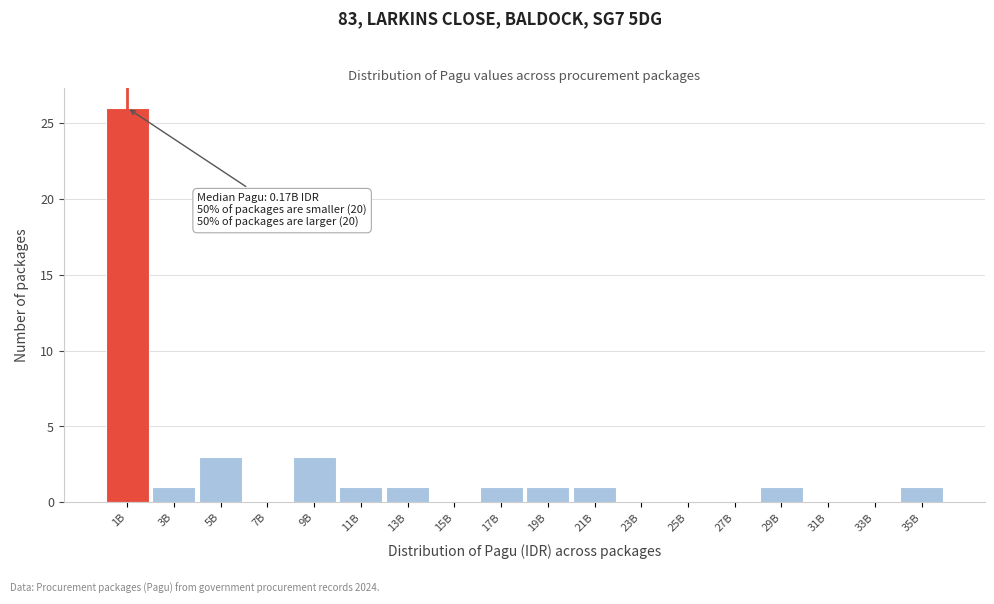

Reading right to left, transcribe all the data shown in this chart.

35B=1	33B=0	31B=0	29B=1	27B=0	25B=0	23B=0	21B=1	19B=1	17B=1	15B=0	13B=1	11B=1	9B=3	7B=0	5B=3	3B=1	1B=26